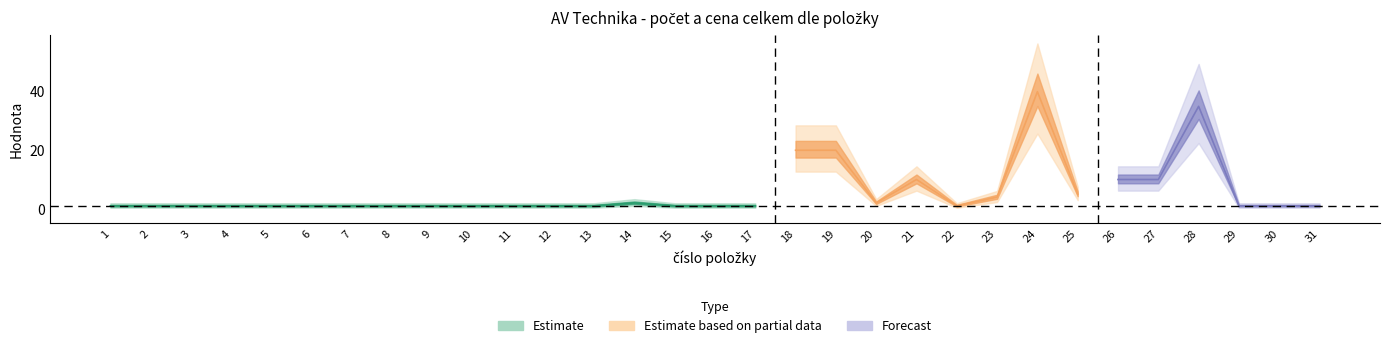

Reading left to right, list all the values displayed in this chart.

pocet: 1	1	1	1	1	1	1	1	1	1	1	1	1	2	1	1	1	20	20	2	10	1	4	40	5	10	10	35	1	1	1
cena_celkem: 0	0	0	0	0	0	0	0	0	0	0	0	0	0	0	0	0	0	0	0	0	0	0	0	0	0	0	0	0	0	0